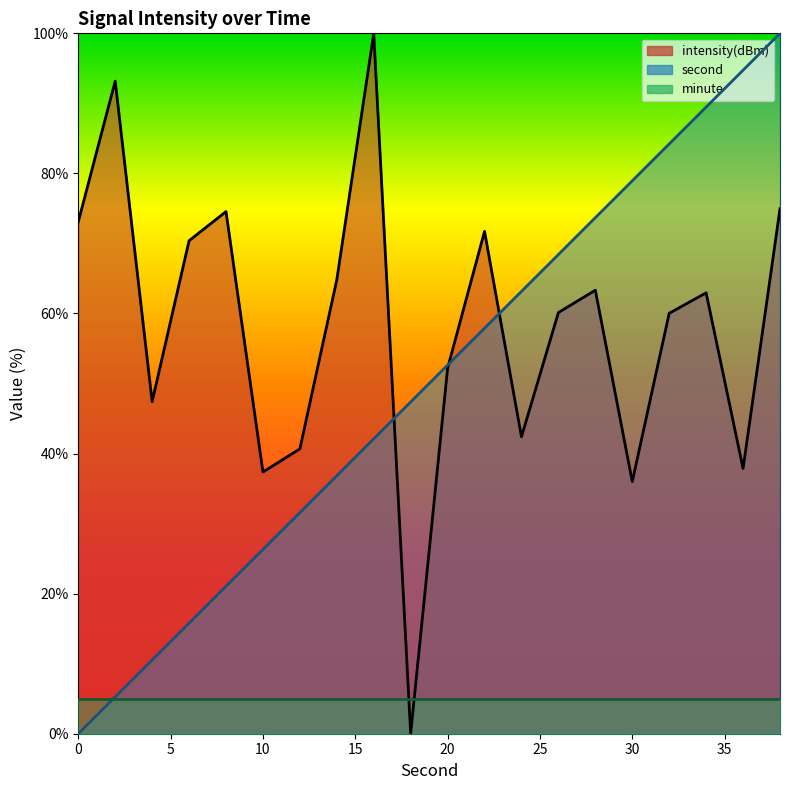

How many values in the intensity series are below 62?

10